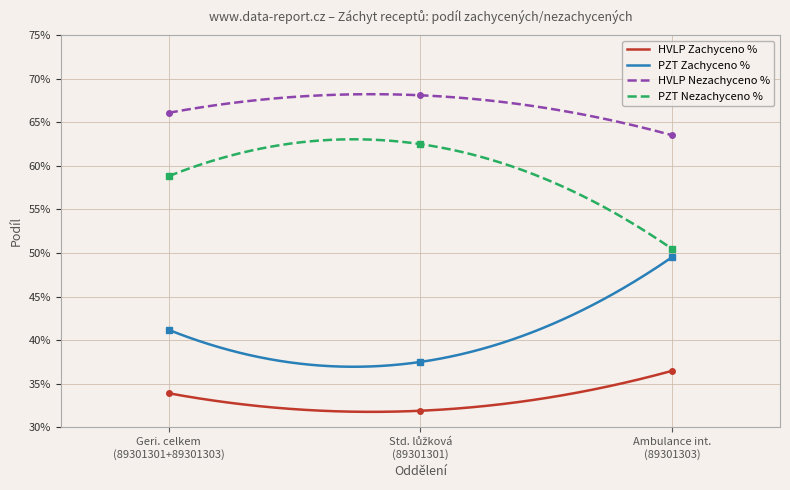

The value of PZT Nezachyceno % at Ambulance int. (89301303) is 0.1. True or false?

False